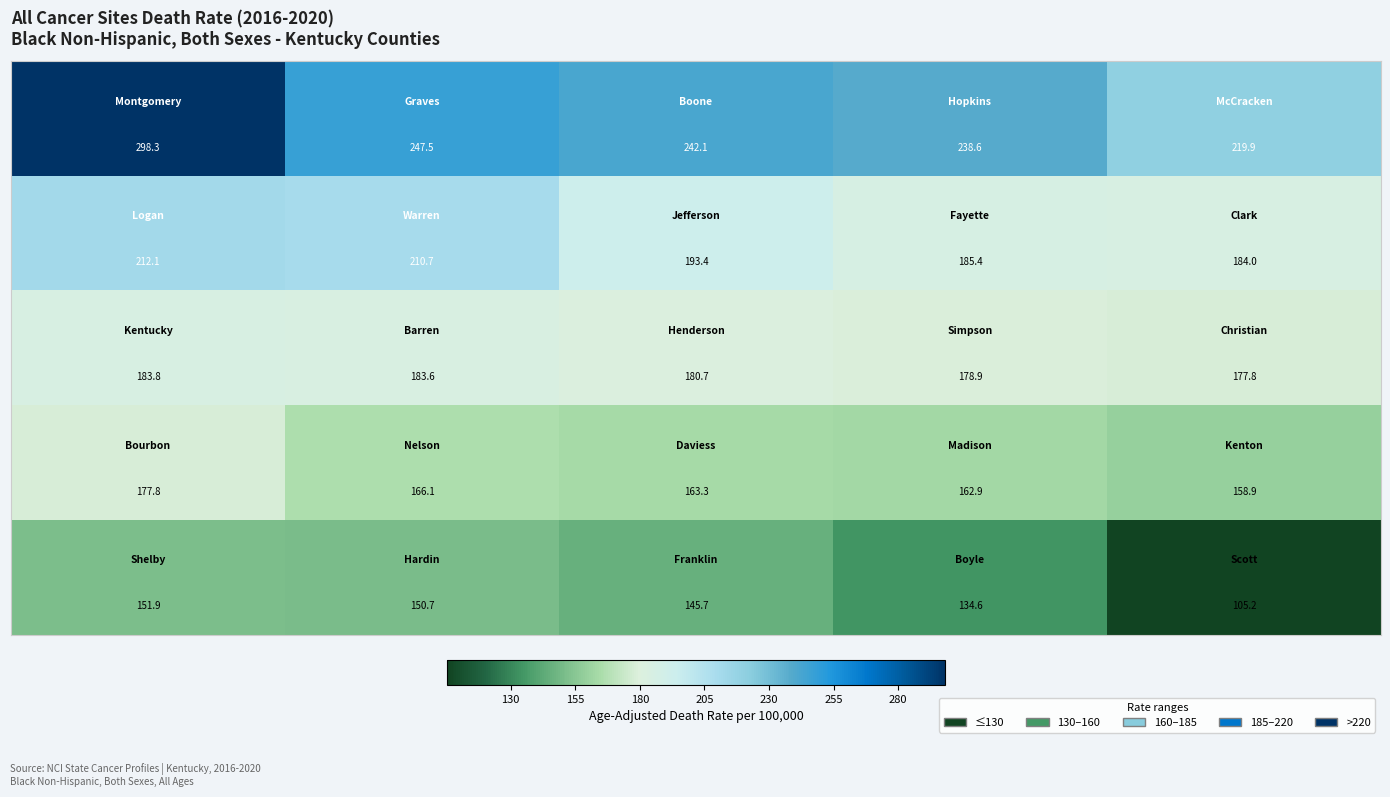

At how many categories does at least one series exceed 125?

5